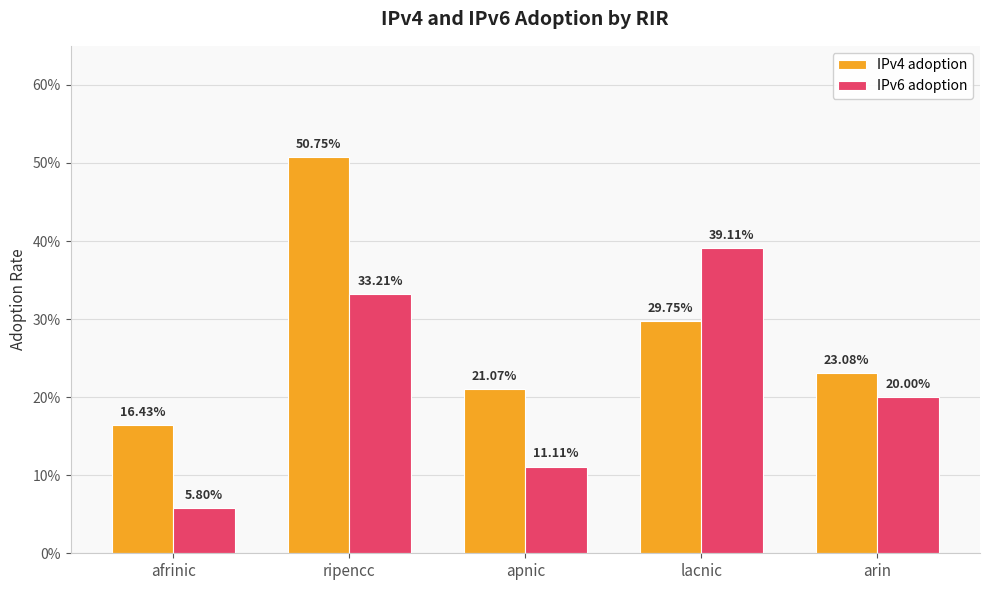

Does the chart contain stacked bars?

No